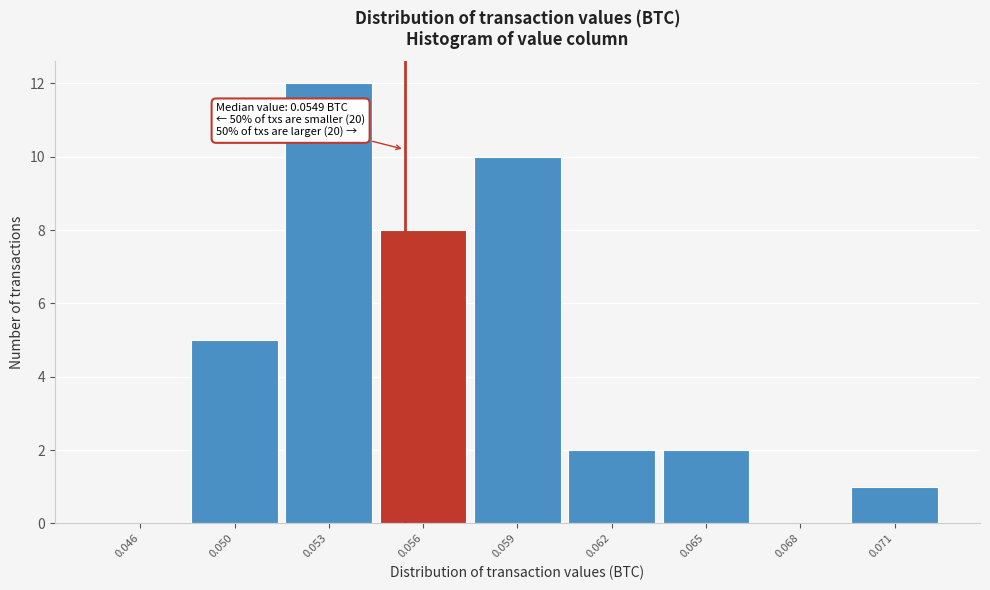

Reading right to left, what are all the values shown in this chart?

0.071=1	0.068=0	0.065=2	0.062=2	0.059=10	0.056=8	0.053=12	0.050=5	0.046=0